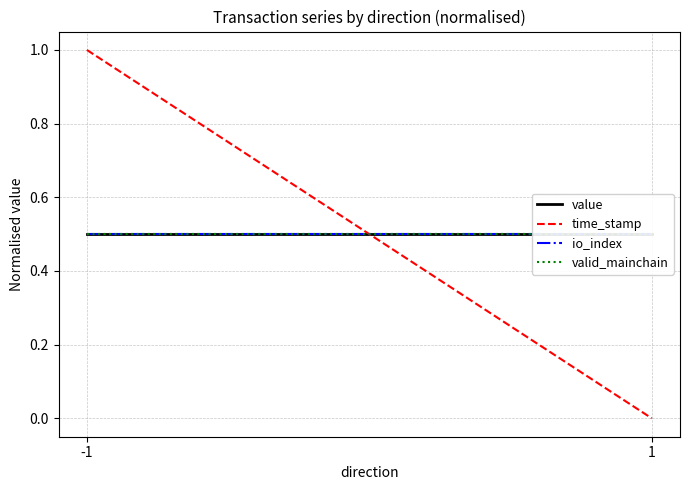

True or false: valid_mainchain has a value of 0.5 at 1.

True